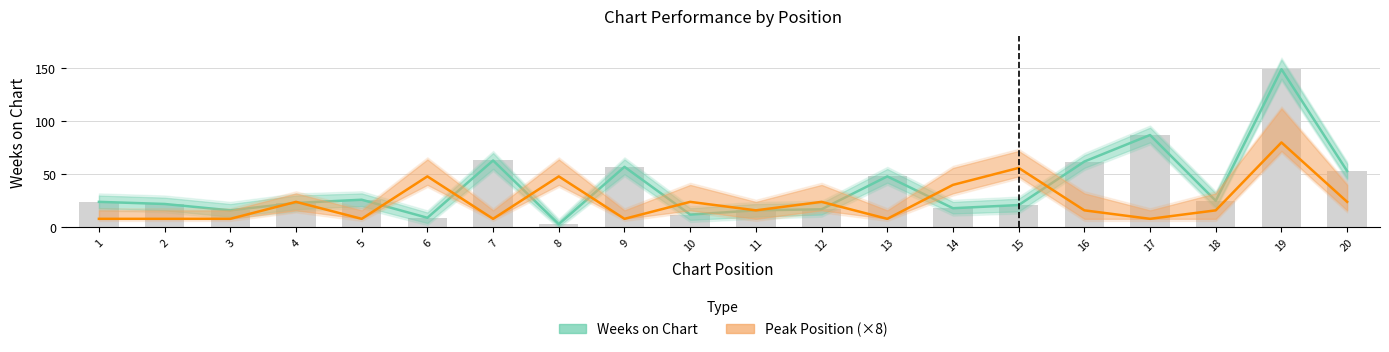

Which series changed the most between 2 and 7?

Weeks on Chart